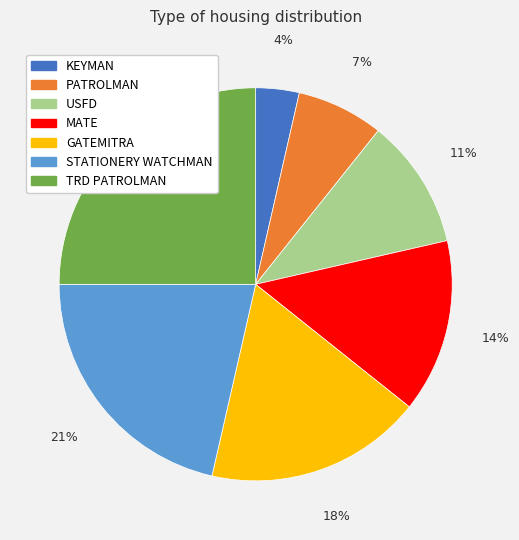

Which category has the smallest portion of the pie?

KEYMAN